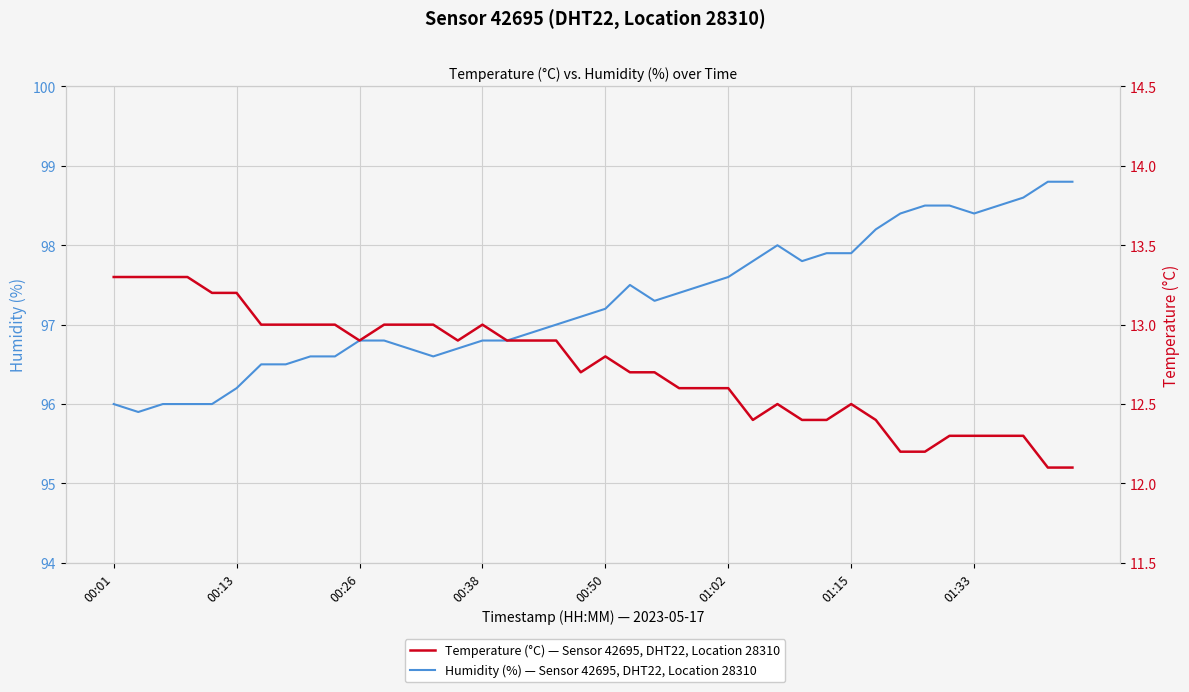

What is the maximum value shown in the chart?

98.8